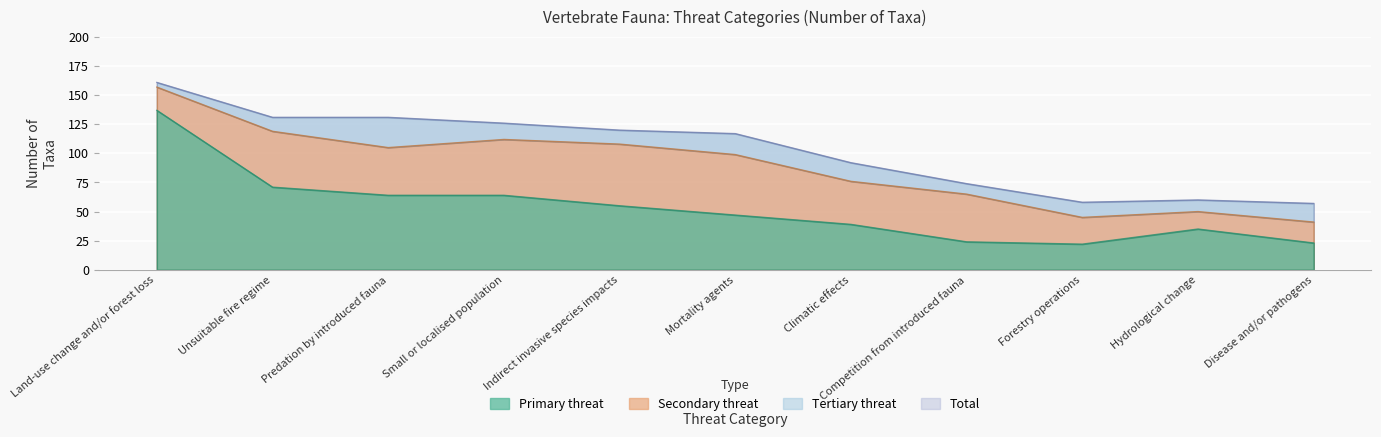

What is the average value of the Primary threat series?

53